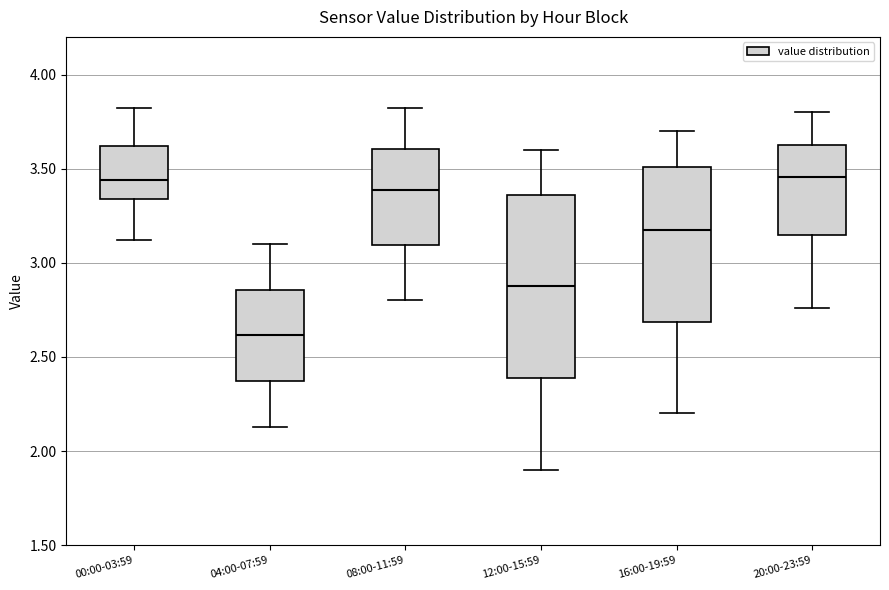

Reading left to right, read every box against the y-axis: the position of its median line, the range the box covers, and the ends of its whiskers. The values are not printed on the chart, so give them approximately, as read against the axis.

00:00-03:59: median 3.45, box 3.35 to 3.60, whiskers 3.10 to 3.80
04:00-07:59: median 2.60, box 2.35 to 2.85, whiskers 2.15 to 3.10
08:00-11:59: median 3.40, box 3.10 to 3.60, whiskers 2.80 to 3.80
12:00-15:59: median 2.90, box 2.40 to 3.35, whiskers 1.90 to 3.60
16:00-19:59: median 3.20, box 2.70 to 3.50, whiskers 2.20 to 3.70
20:00-23:59: median 3.45, box 3.15 to 3.65, whiskers 2.75 to 3.80